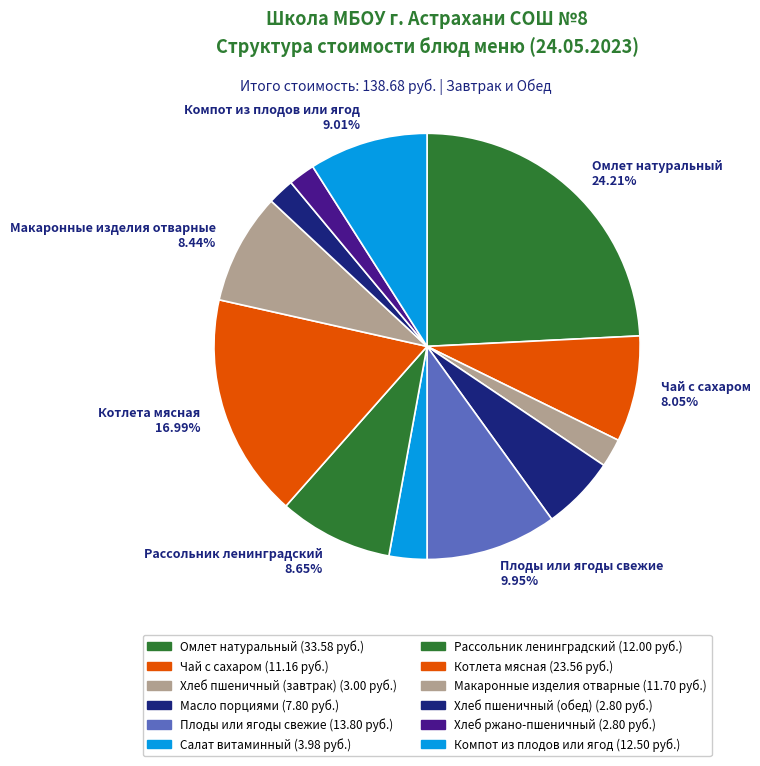

How many slices are in this pie chart?

12